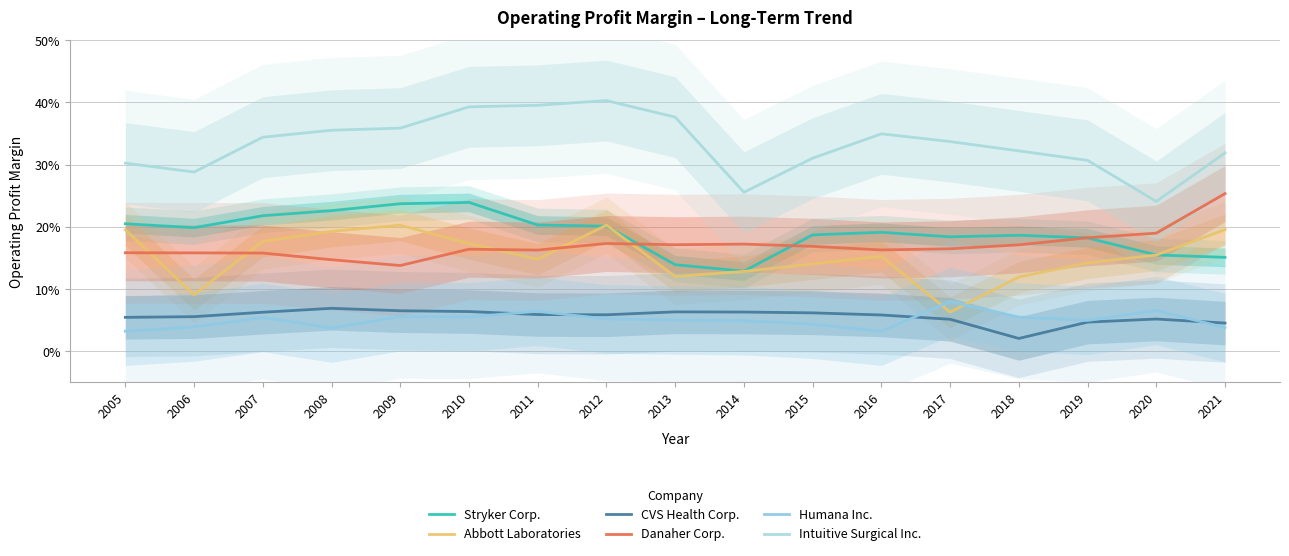

Reading left to right, transcribe all the data shown in this chart.

Stryker Corp.: 0.2	0.2	0.2	0.2	0.2	0.2	0.2	0.2	0.1	0.1	0.2	0.2	0.2	0.2	0.2	0.2	0.2
Abbott Laboratories: 0.2	0.1	0.2	0.2	0.2	0.2	0.1	0.2	0.1	0.1	0.1	0.2	0.1	0.1	0.1	0.2	0.2
CVS Health Corp.: 0.1	0.1	0.1	0.1	0.1	0.1	0.1	0.1	0.1	0.1	0.1	0.1	0.1	0.0	0.0	0.1	0.0
Danaher Corp.: 0.2	0.2	0.2	0.1	0.1	0.2	0.2	0.2	0.2	0.2	0.2	0.2	0.2	0.2	0.2	0.2	0.3
Humana Inc.: 0.0	0.0	0.1	0.0	0.1	0.1	0.1	0.1	0.1	0.0	0.0	0.0	0.1	0.1	0.0	0.1	0.0
Intuitive Surgical Inc.: 0.3	0.3	0.3	0.4	0.4	0.4	0.4	0.4	0.4	0.3	0.3	0.3	0.3	0.3	0.3	0.2	0.3